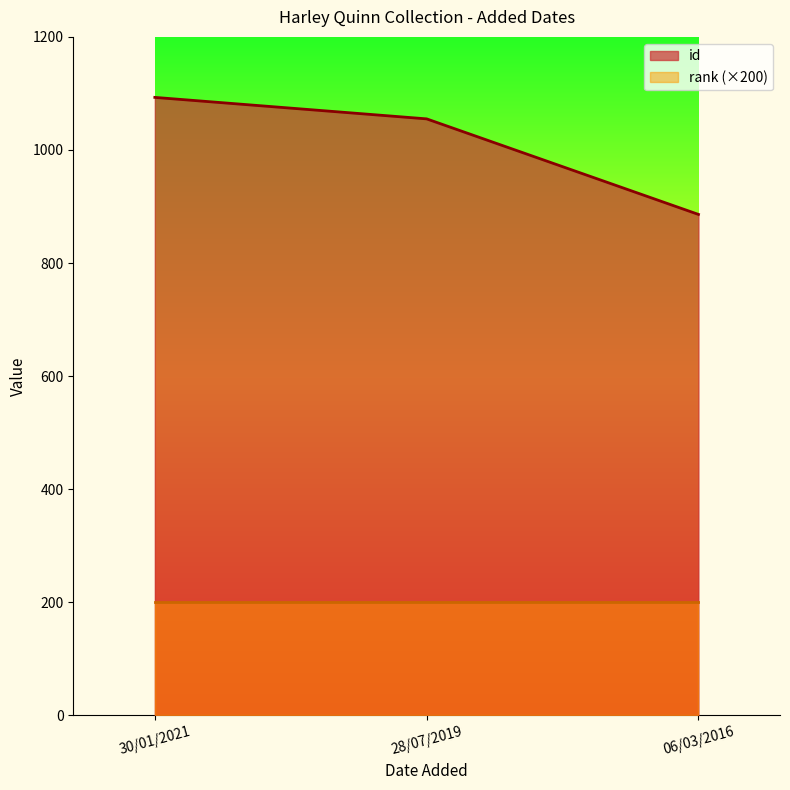

Rank the categories by value from highest to lowest.

30/01/2021, 28/07/2019, 06/03/2016